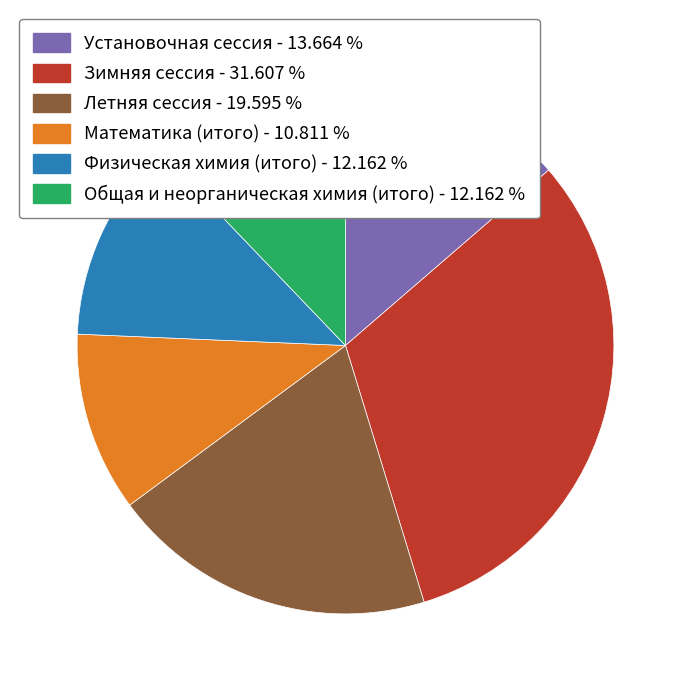

Combined, do Общая и неорганическая химия (итого) and Математика (итого) account for over 50%?

No